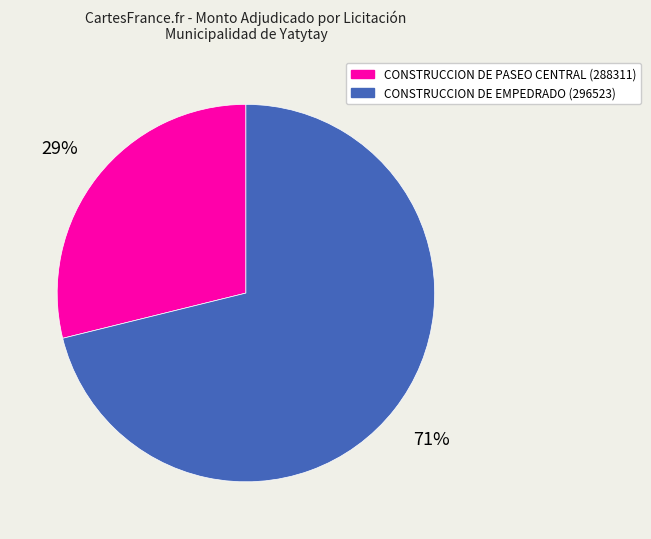

Which category has the biggest portion of the pie?

CONSTRUCCION DE EMPEDRADO (296523)